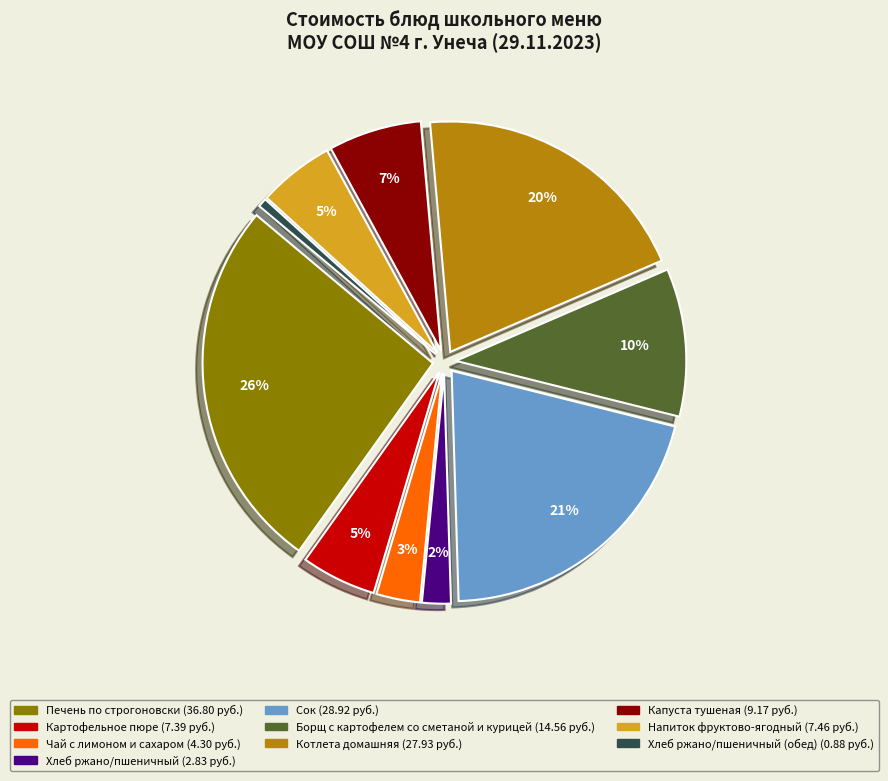

Is there any slice that represents more than half of the pie?

No